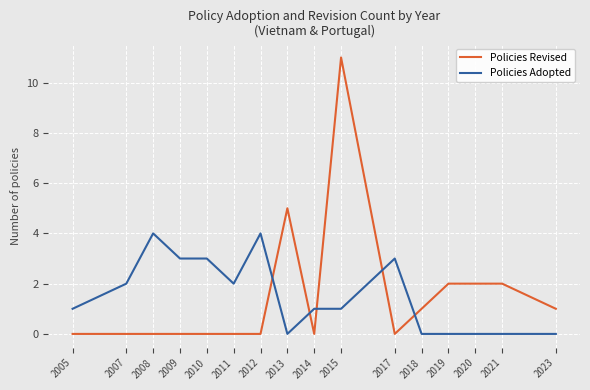

After their last crossing, which series has the higher values: Policies Revised or Policies Adopted?

Policies Revised